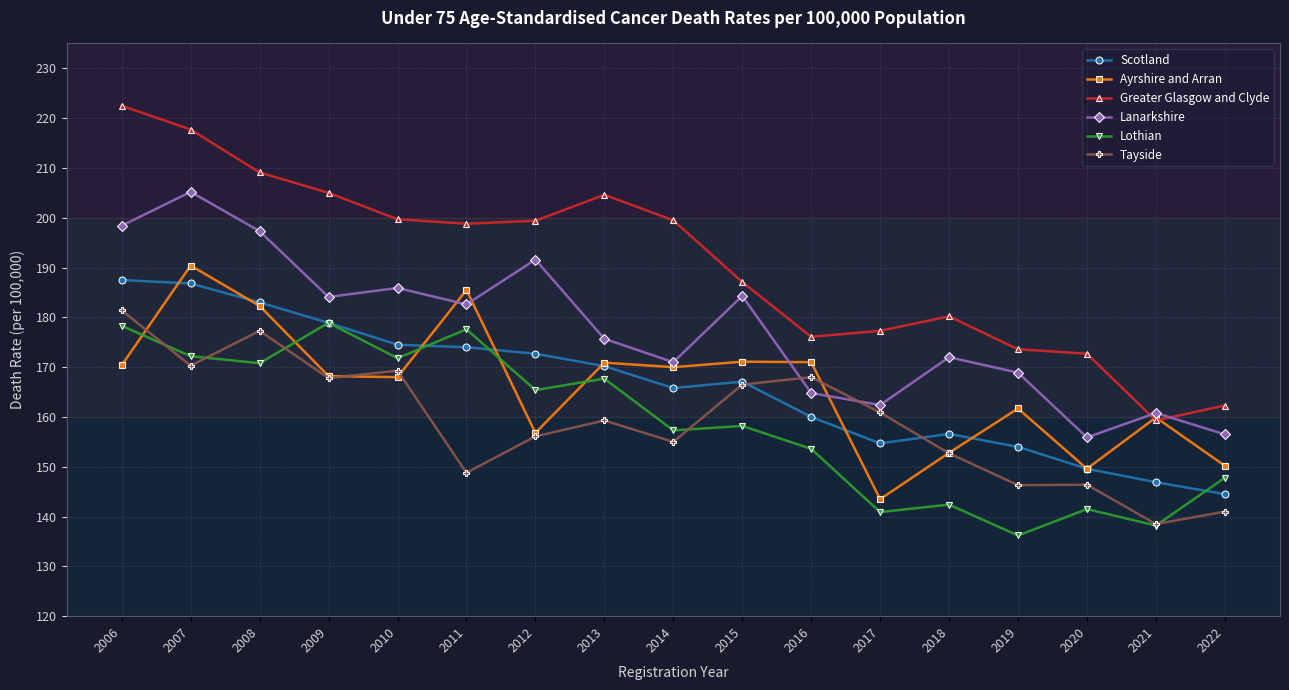

Which series has the largest total across all categories?

Greater Glasgow and Clyde